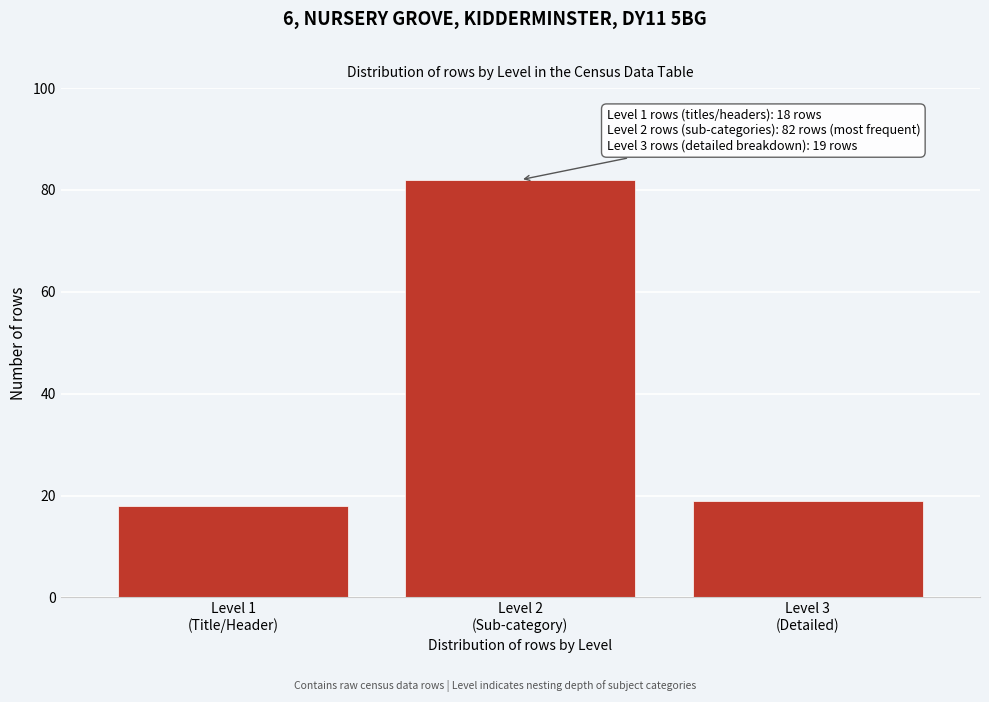

Reading left to right, list all the values displayed in this chart.

18	82	19